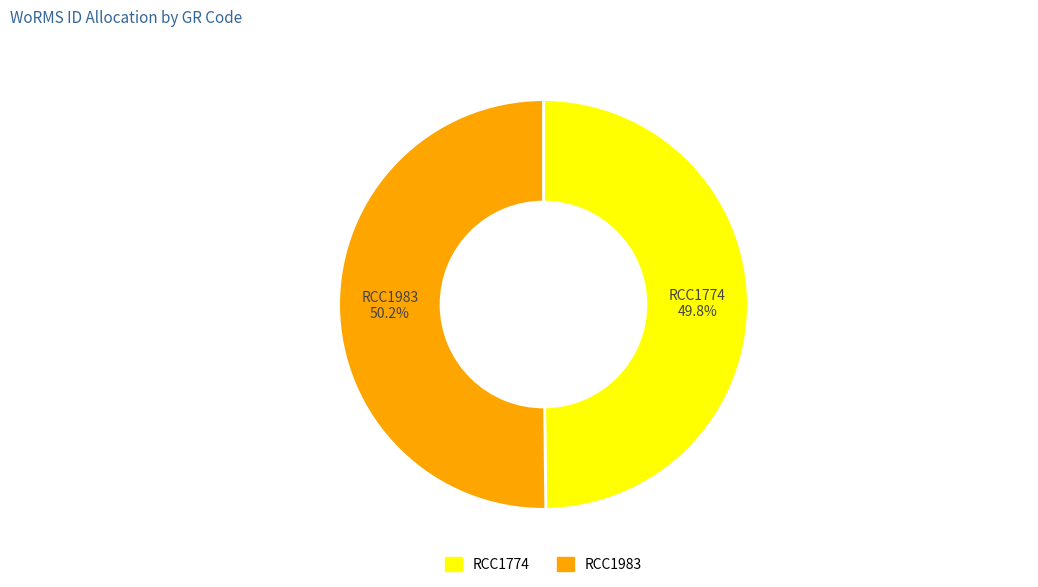

What is the ratio of the value at RCC1774 to the value at RCC1983?

1.0